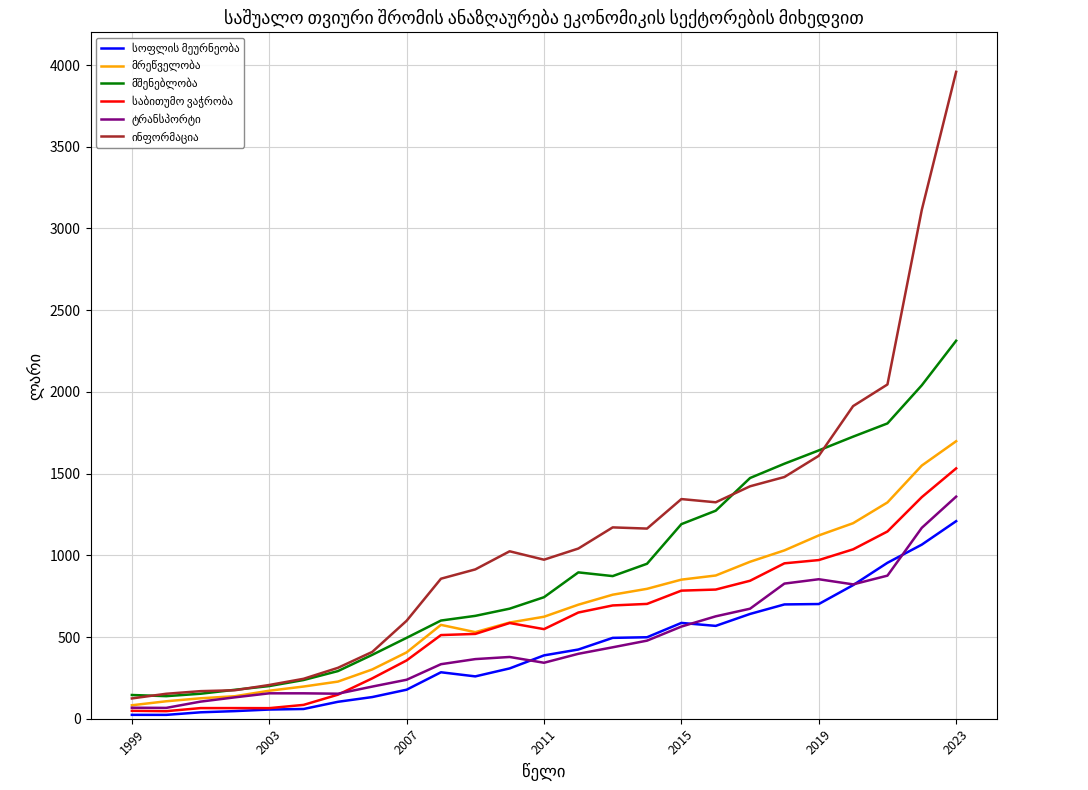

What is the maximum value shown in the chart?

3958.3